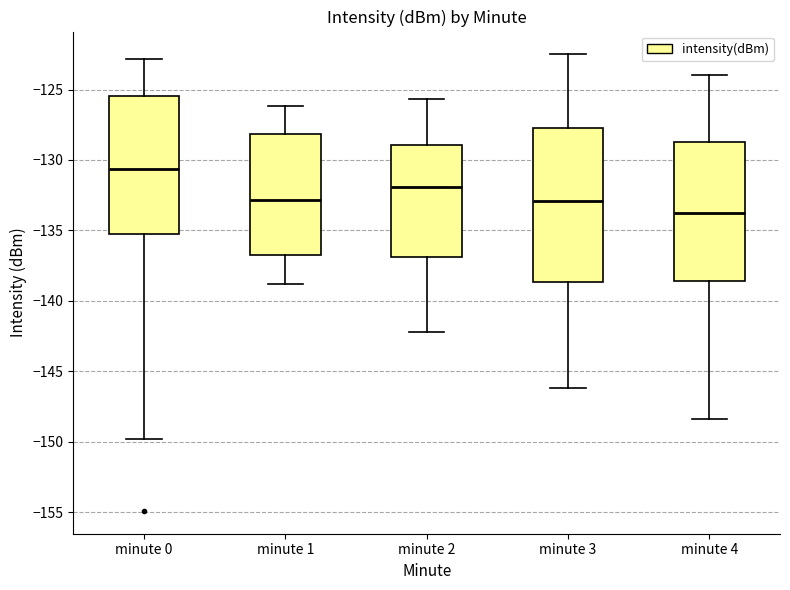

Reading left to right, read every box against the y-axis: the position of its median line, the range the box covers, and the ends of its whiskers. The values are not printed on the chart, so give them approximately, as read against the axis.

minute 0: median -130.5, box -135.5 to -125.5, whiskers -150.0 to -123.0
minute 1: median -133.0, box -137.0 to -128.0, whiskers -139.0 to -126.0
minute 2: median -132.0, box -137.0 to -129.0, whiskers -142.0 to -125.5
minute 3: median -133.0, box -138.5 to -127.5, whiskers -146.0 to -122.5
minute 4: median -134.0, box -138.5 to -128.5, whiskers -148.5 to -124.0